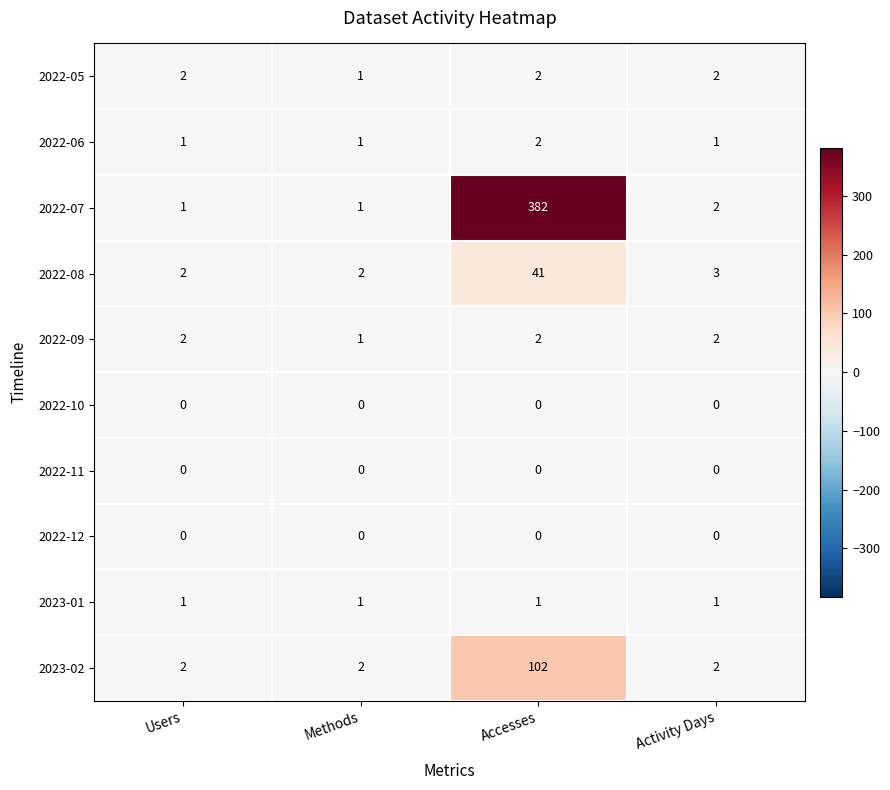

What is the spread (max minus min) of values at Methods?

2